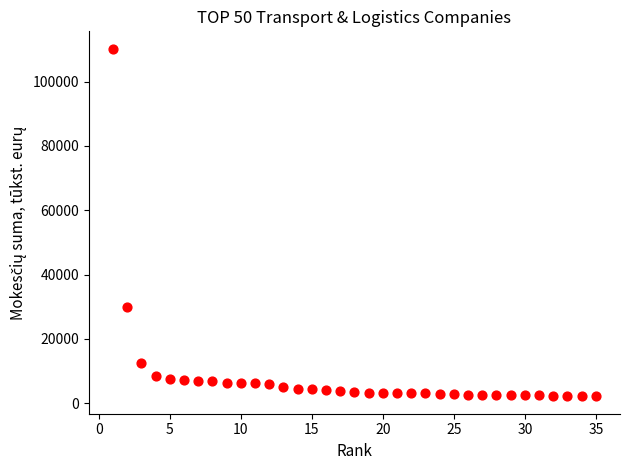

What Y value in the scatter plot is closest to 56161?

29968